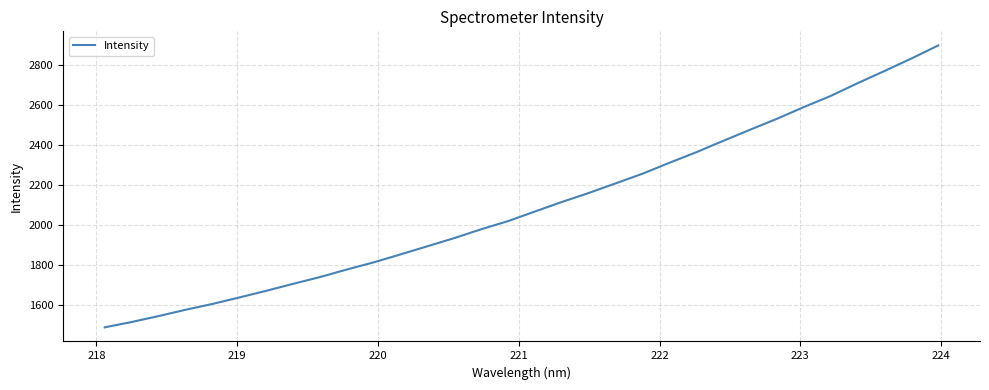

What is the minimum value shown in the chart?

1489.6